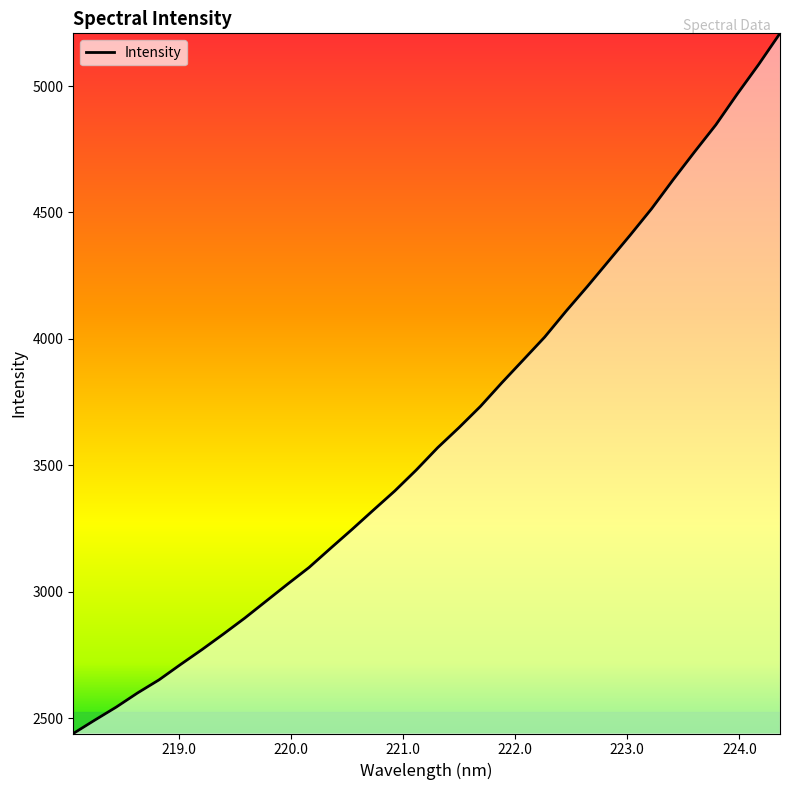

What is the sum of all values?

123377.2